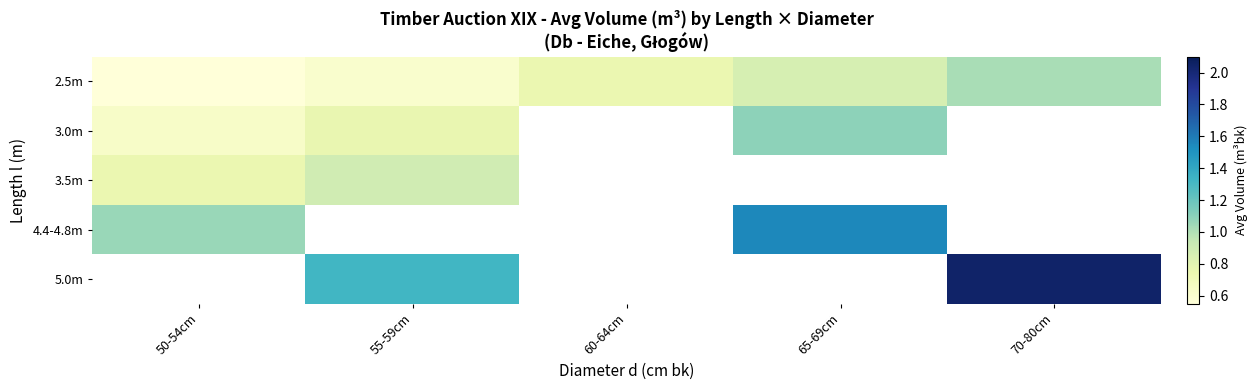

At how many categories does at least one series exceed 1?

4